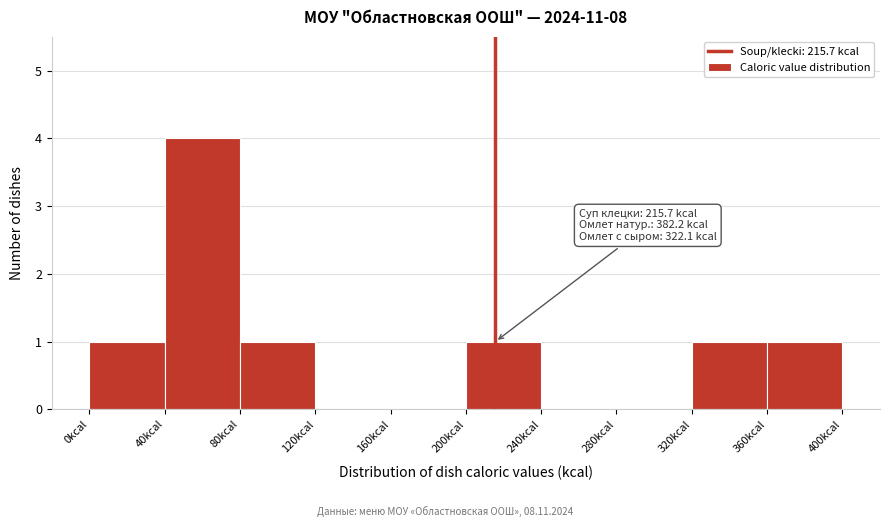

Over which range of the x-axis is the bar tallest?

40 to 80